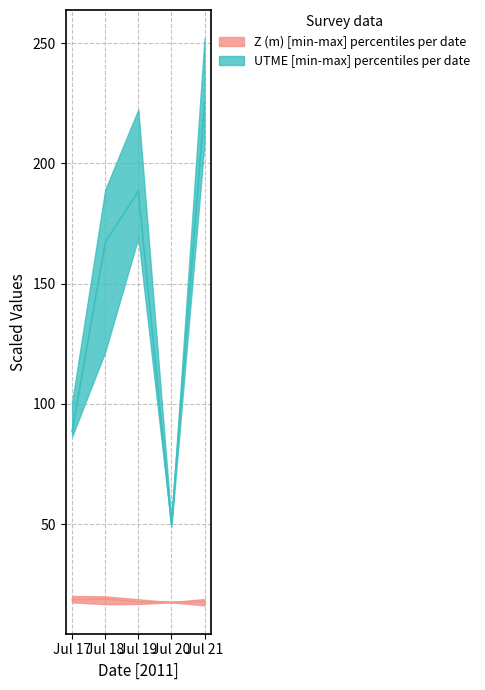

Where is UTME median nearest to the value 137?

Jul 18